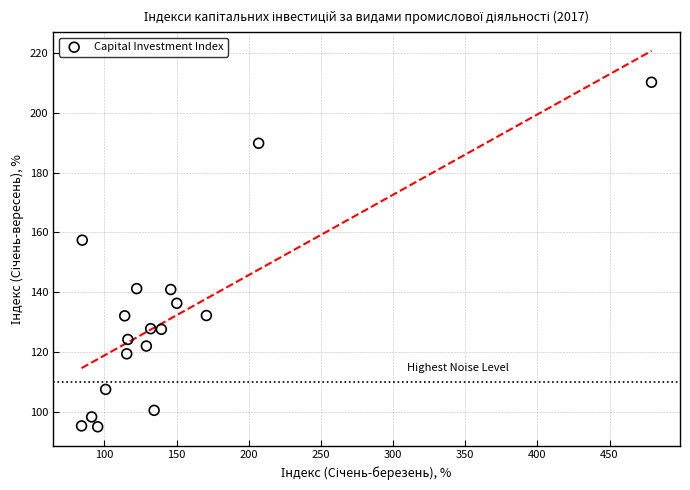

What Y value in the scatter plot is closest to 152?

157.4